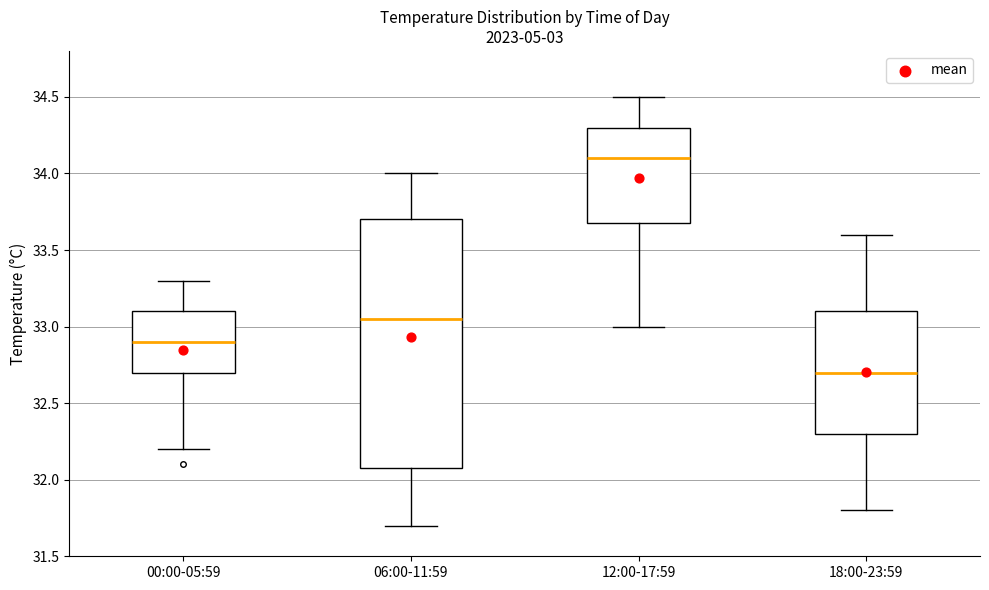

Reading left to right, transcribe this box plot: for each box, give where its median line is, the range the box spans, and where its two whiskers end, as read against the y-axis. The values are not printed on the chart, so give them approximately, as read against the axis.

00:00-05:59: median 32.90, box 32.70 to 33.10, whiskers 32.20 to 33.30
06:00-11:59: median 33.05, box 32.10 to 33.70, whiskers 31.70 to 34.00
12:00-17:59: median 34.10, box 33.70 to 34.30, whiskers 33.00 to 34.50
18:00-23:59: median 32.70, box 32.30 to 33.10, whiskers 31.80 to 33.60